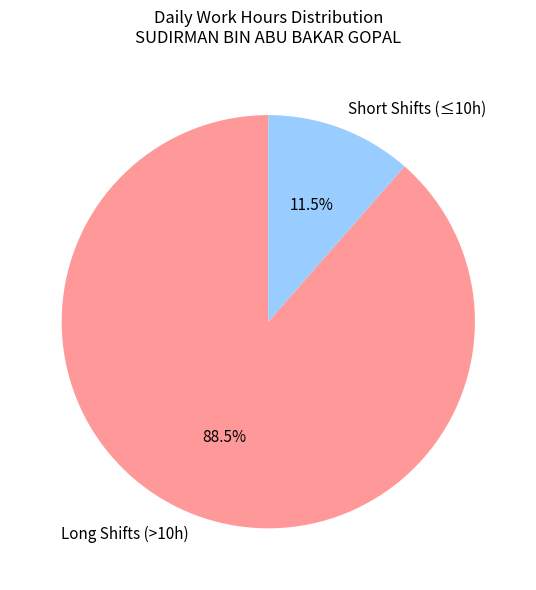

Does any single category account for the majority?

Yes